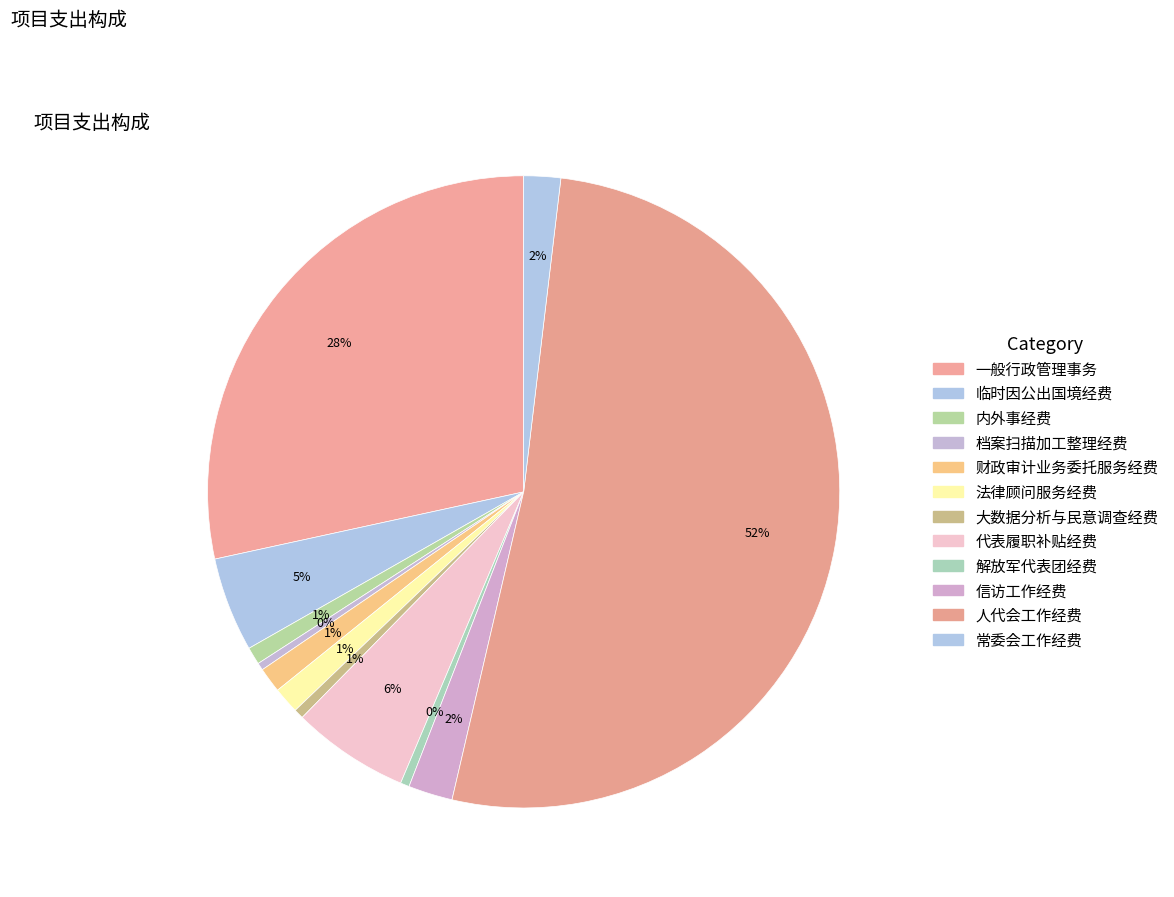

How many segments does this pie chart have?

12